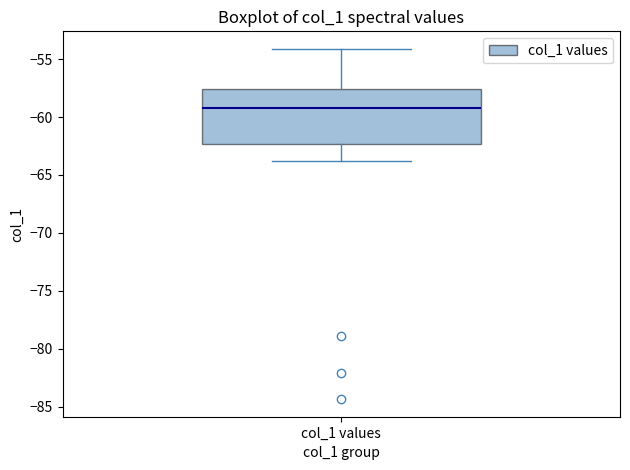

Read this box plot against the y-axis: the position of the median line, the range covered by the box, and the ends of both whiskers. The values are not printed on the chart, so give them approximately, as read against the axis.

median -59.0, box -62.5 to -57.5, whiskers -64.0 to -54.0